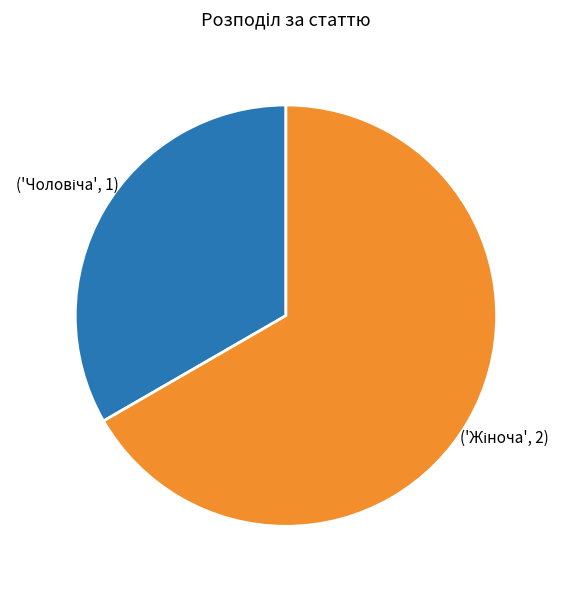

Is there any slice that represents more than half of the pie?

Yes